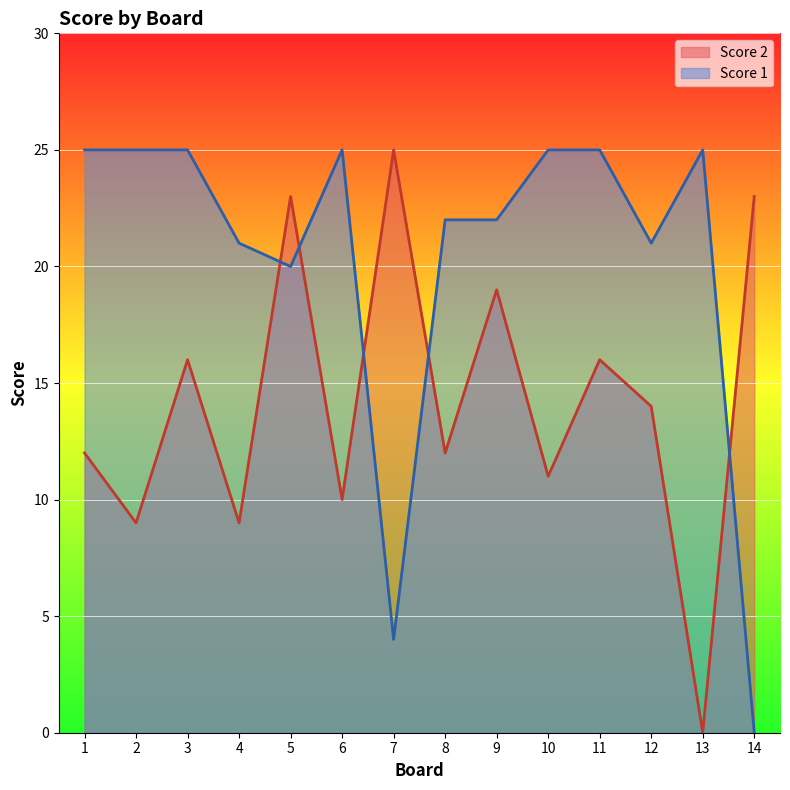

How many lines are shown in the chart?

2